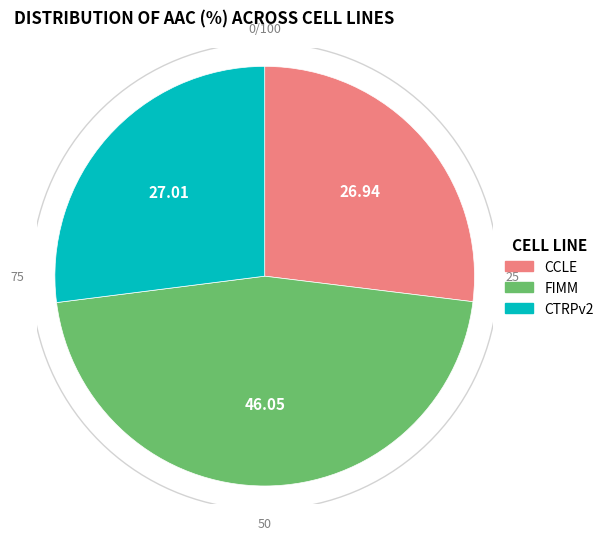

Which has a higher value, CTRPv2 or FIMM?

FIMM